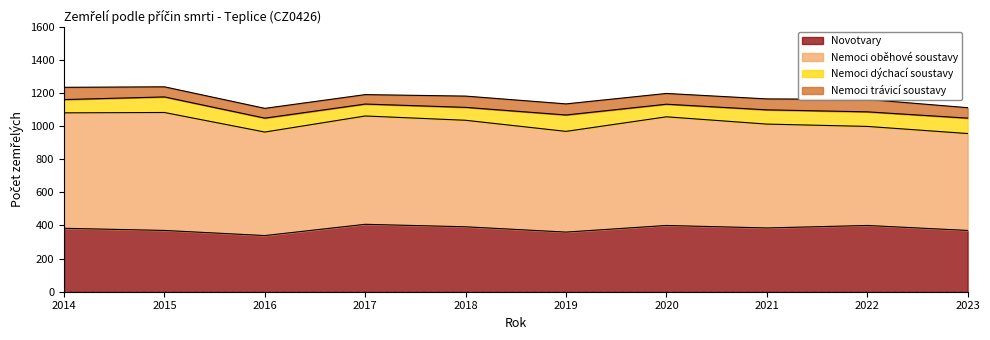

Reading right to left, what are all the values shown in this chart?

Novotvary: 370	400	385	400	360	392	407	339	370	383
Nemoci oběhové soustavy: 585	598	627	656	608	643	654	625	712	697
Nemoci dýchací soustavy: 93	88	86	76	99	78	72	84	94	80
Nemoci trávicí soustavy: 63	75	66	65	67	68	57	59	61	74